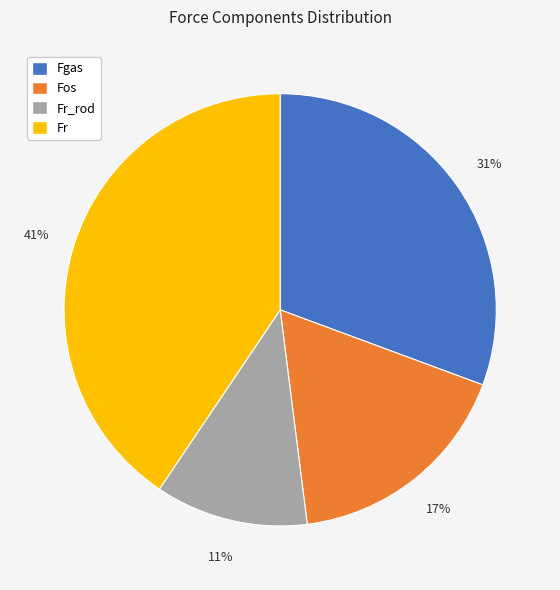

To the nearest percent, what is the combined percentage of Fr and Fr_rod?

52%